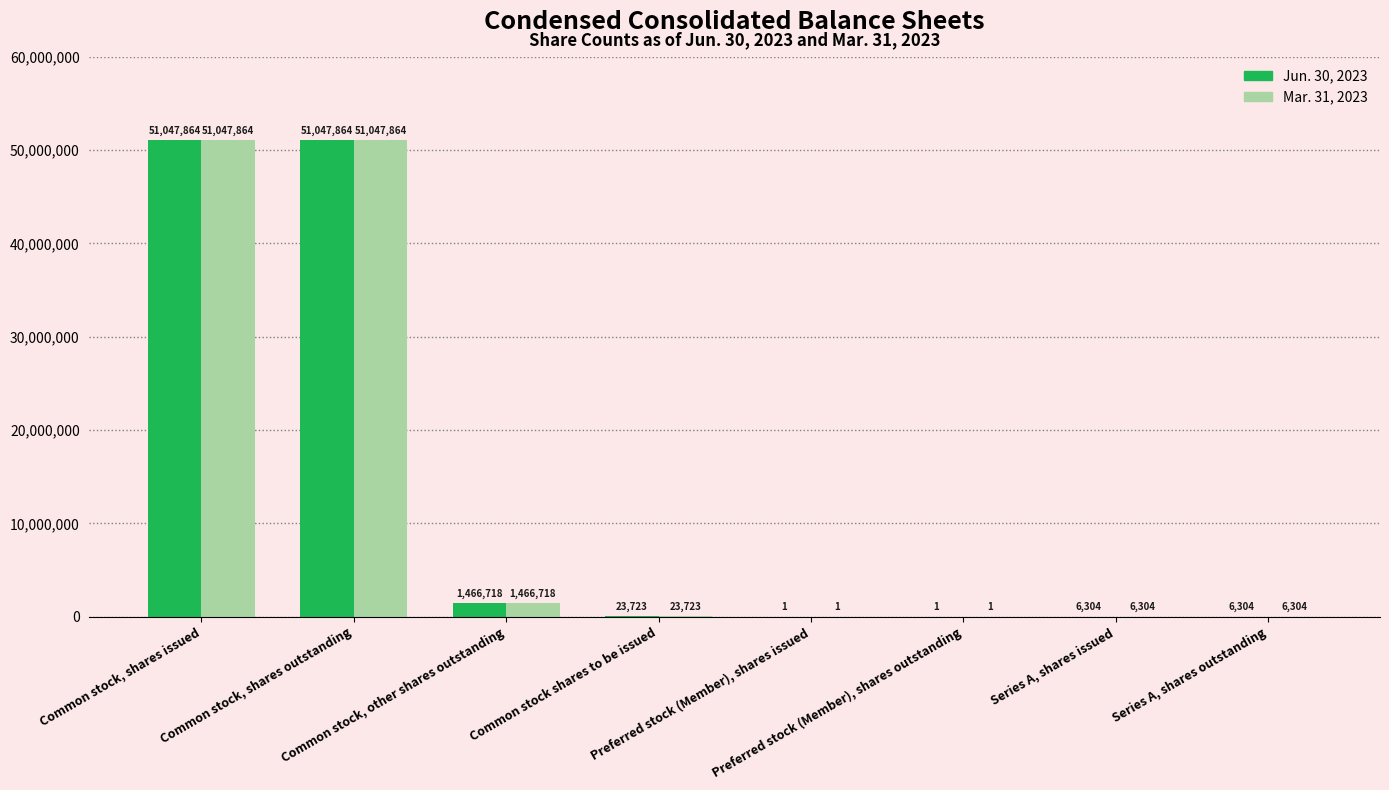

At which label is Jun. 30, 2023 closest to 25523932?

Common stock, other shares outstanding